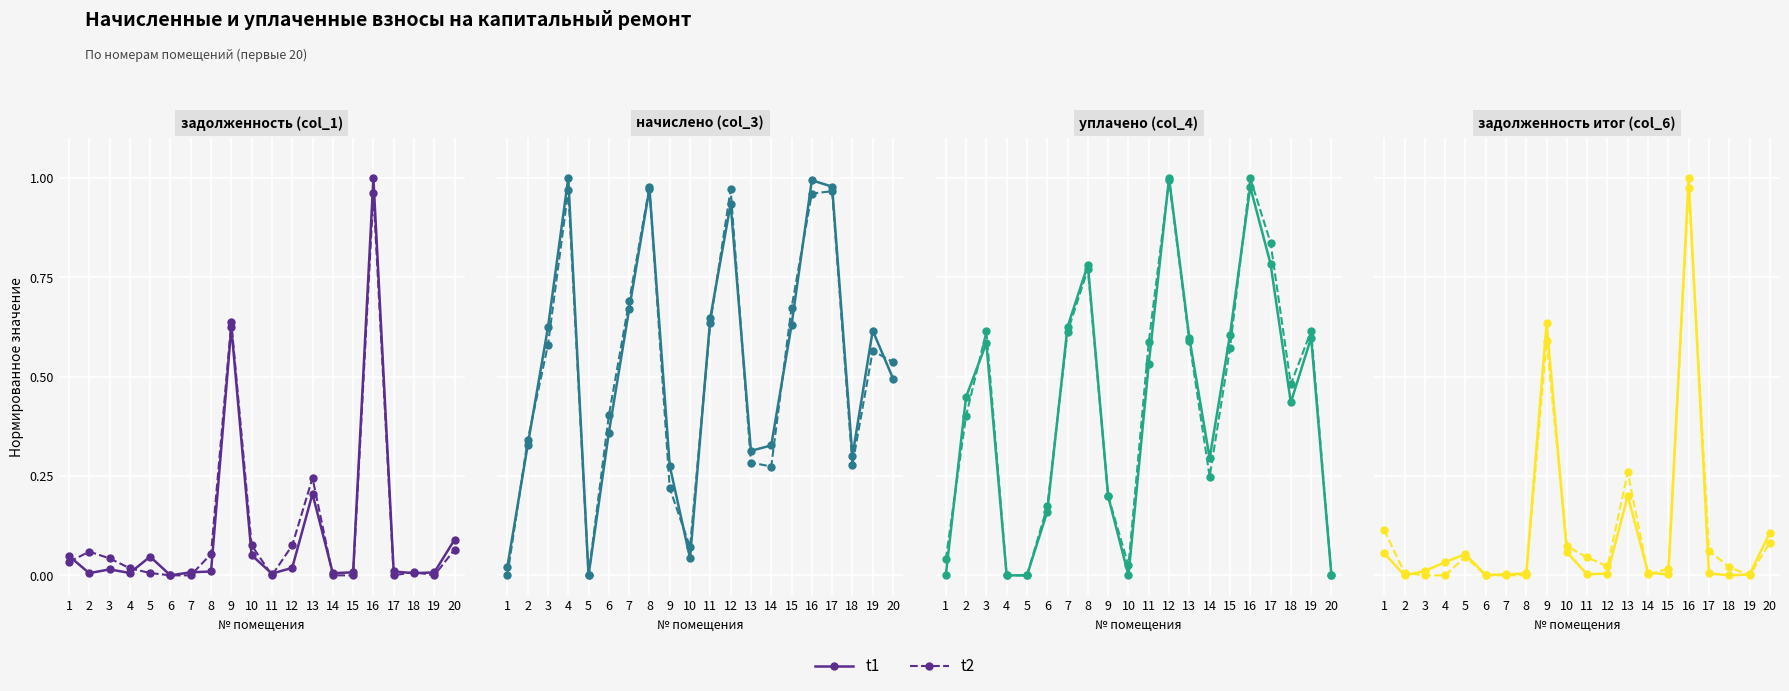

At which category does the chart reach its peak across all series?

16